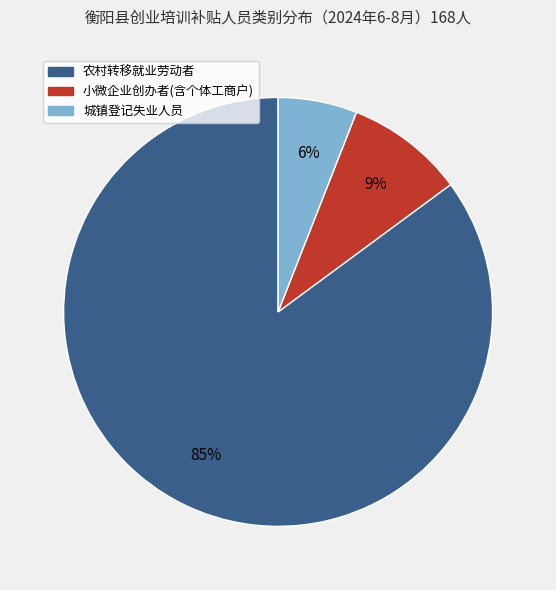

The 城镇登记失业人员 slice represents 1% of the pie. True or false?

False